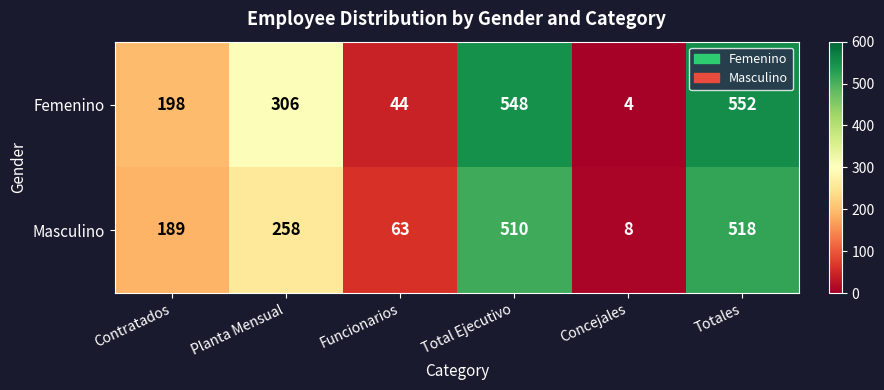

True or false: Femenino has a value of 450 at Planta Mensual.

False